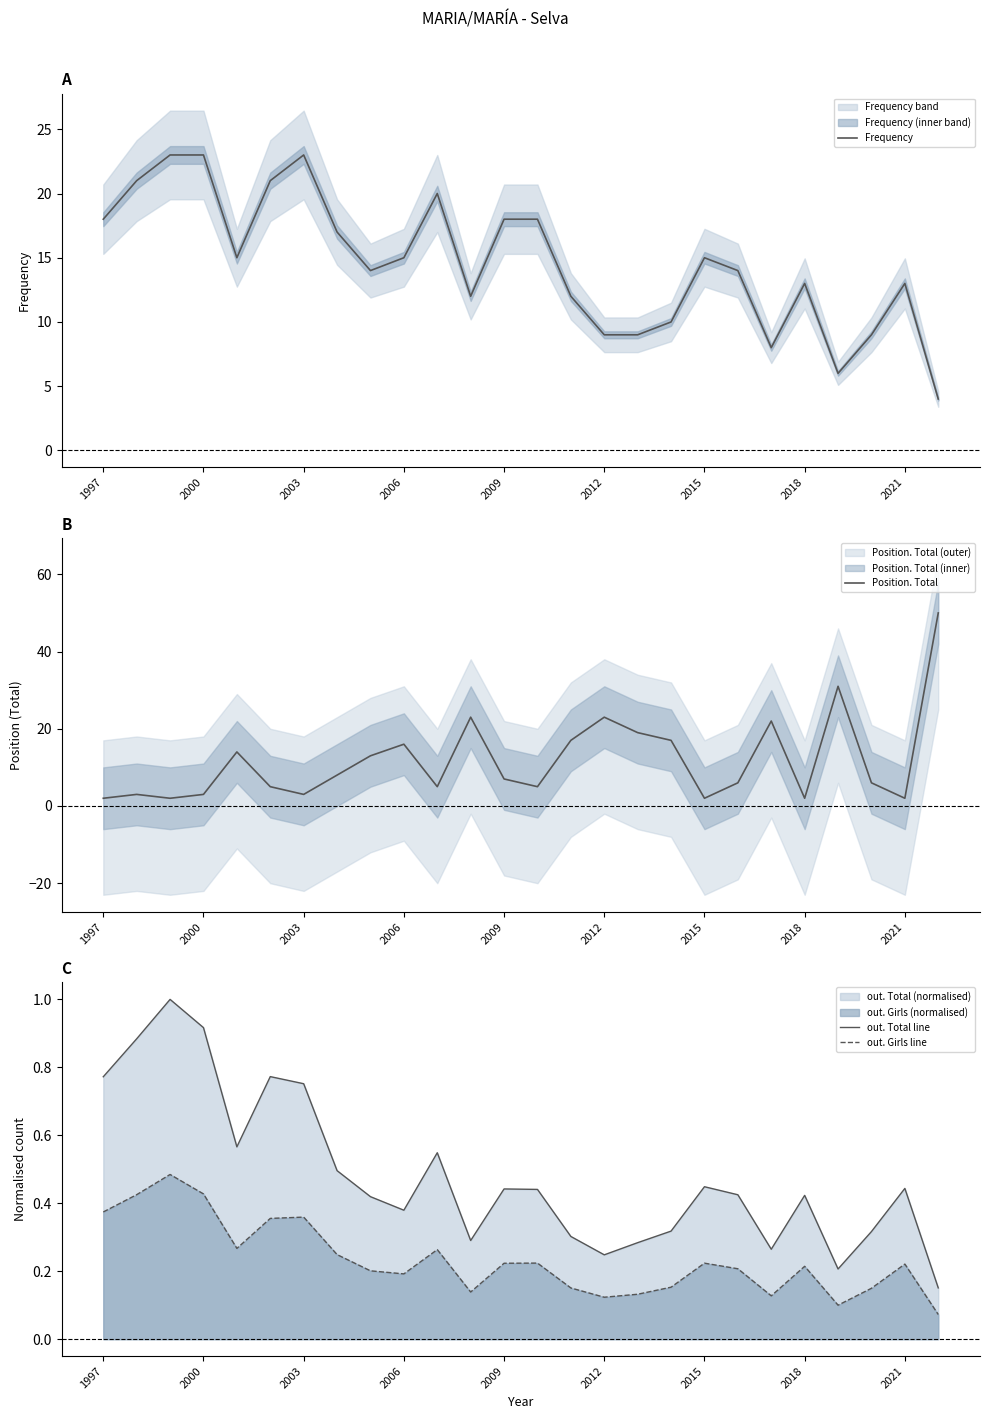

Which series ends up on top after the final intersection of Frequency and Position. Total?

Position. Total